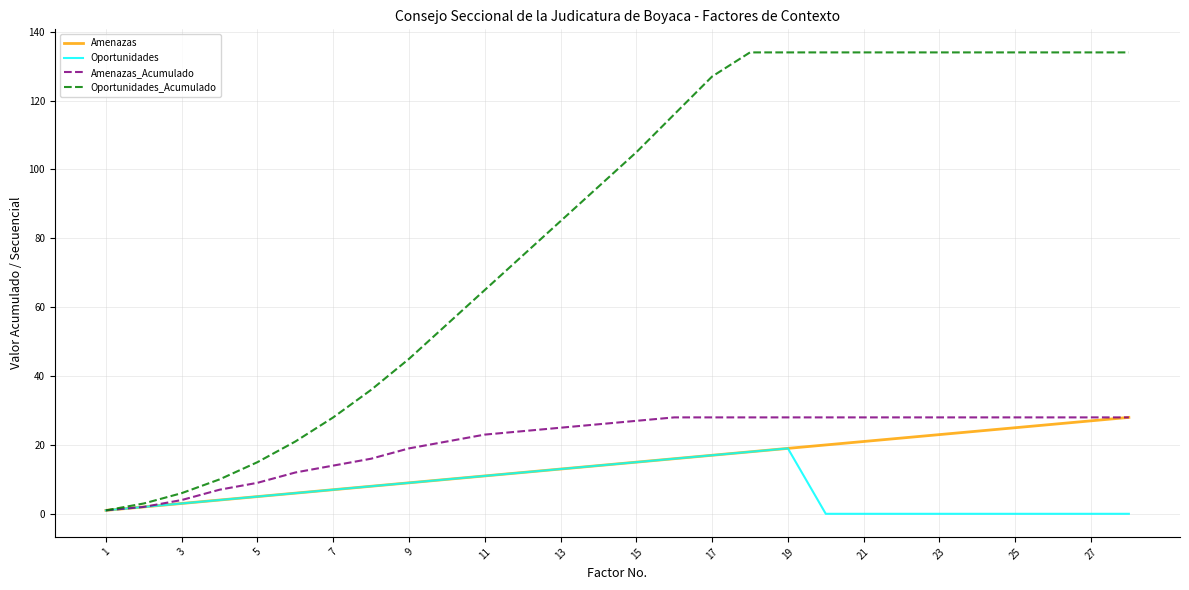

Reading left to right, transcribe all the data shown in this chart.

Amenazas: 1	2	3	4	5	6	7	8	9	10	11	12	13	14	15	16	17	18	19	20	21	22	23	24	25	26	27	28
Oportunidades: 1	2	3	4	5	6	7	8	9	10	11	12	13	14	15	16	17	18	19	0	0	0	0	0	0	0	0	0
Amenazas_Acumulado: 1	2	4	7	9	12	14	16	19	21	23	24	25	26	27	28	28	28	28	28	28	28	28	28	28	28	28	28
Oportunidades_Acumulado: 1	3	6	10	15	21	28	36	45	55	65	75	85	95	105	116	127	134	134	134	134	134	134	134	134	134	134	134